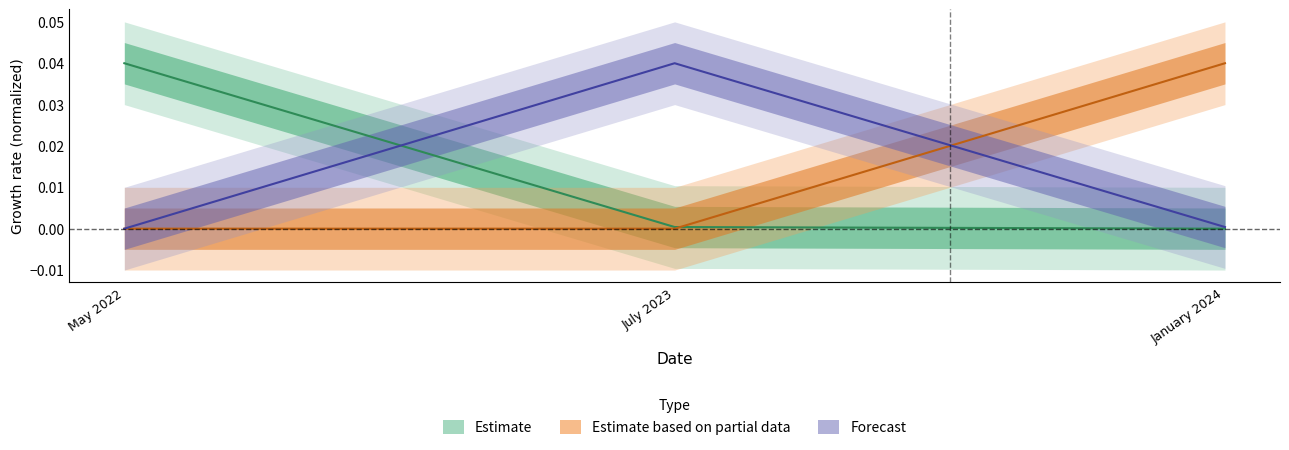

The value of Estimate based on partial data at July 2023 is 0.0. True or false?

True